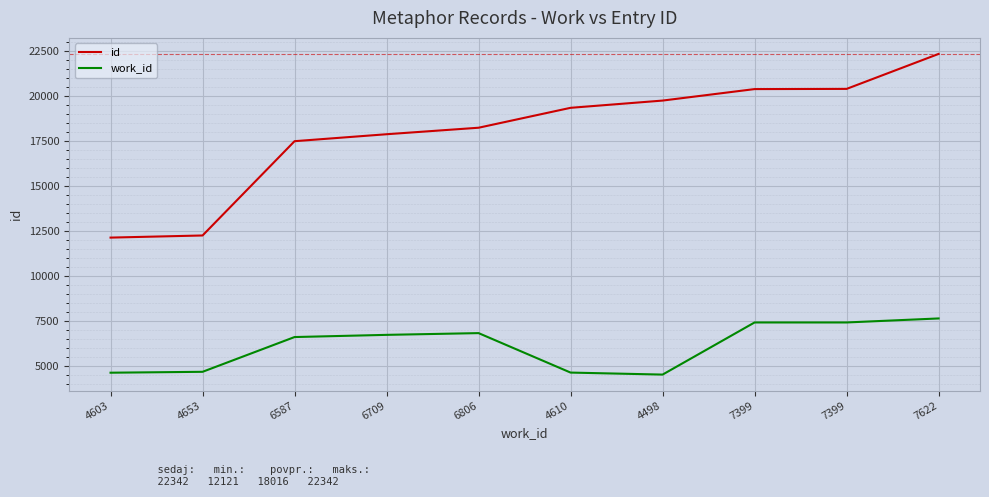

Reading right to left, list all the values displayed in this chart.

id: 22342	20396	20385	19746	19343	18235	17873	17486	12239	12121
work_id: 7622	7399	7399	4498	4610	6806	6709	6587	4653	4603